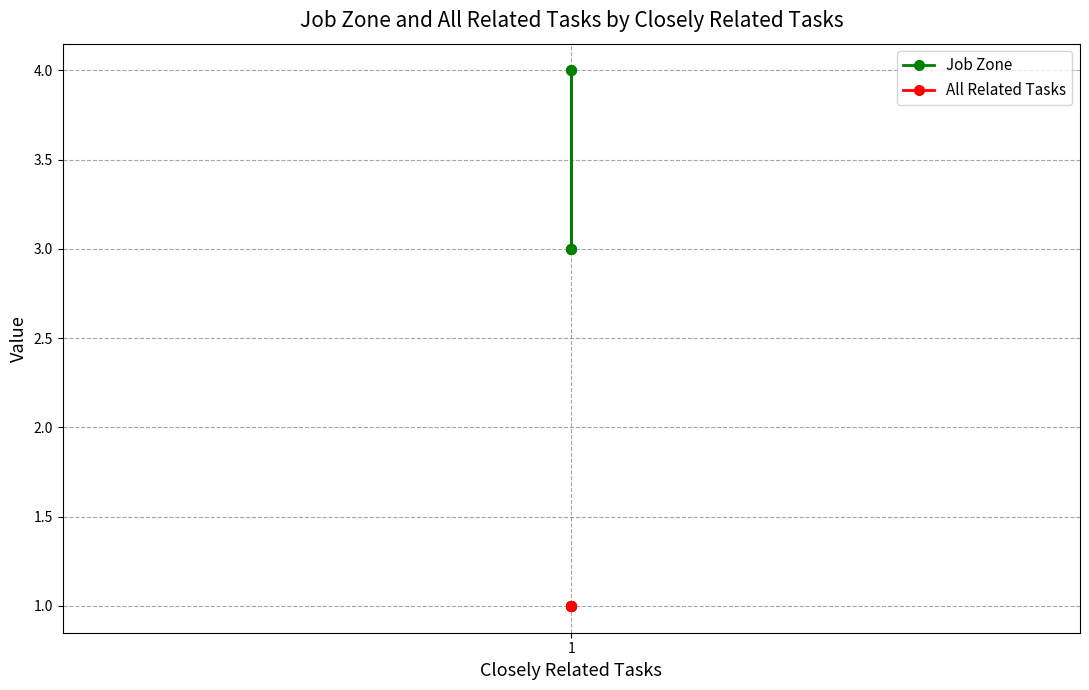

Reading left to right, extract all data points from this chart.

Job Zone: 4	3	3	3	4
All Related Tasks: 1	1	1	1	1